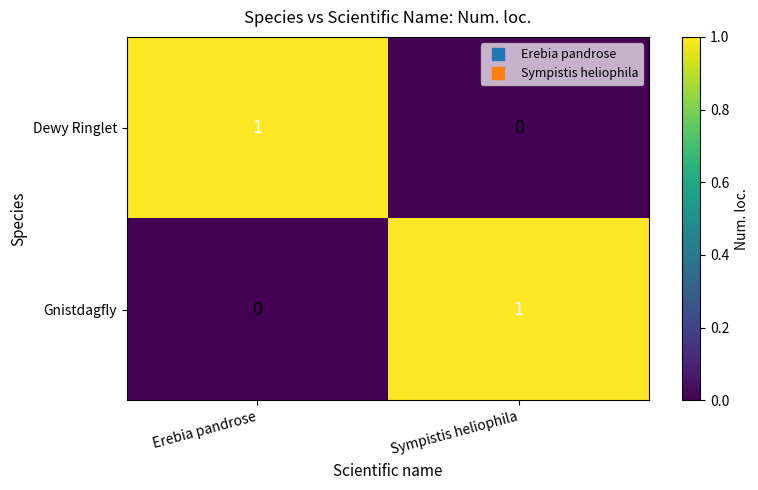

Is the value of Dewy Ringlet at Erebia pandrose greater than the value of Gnistdagfly at Erebia pandrose?

Yes